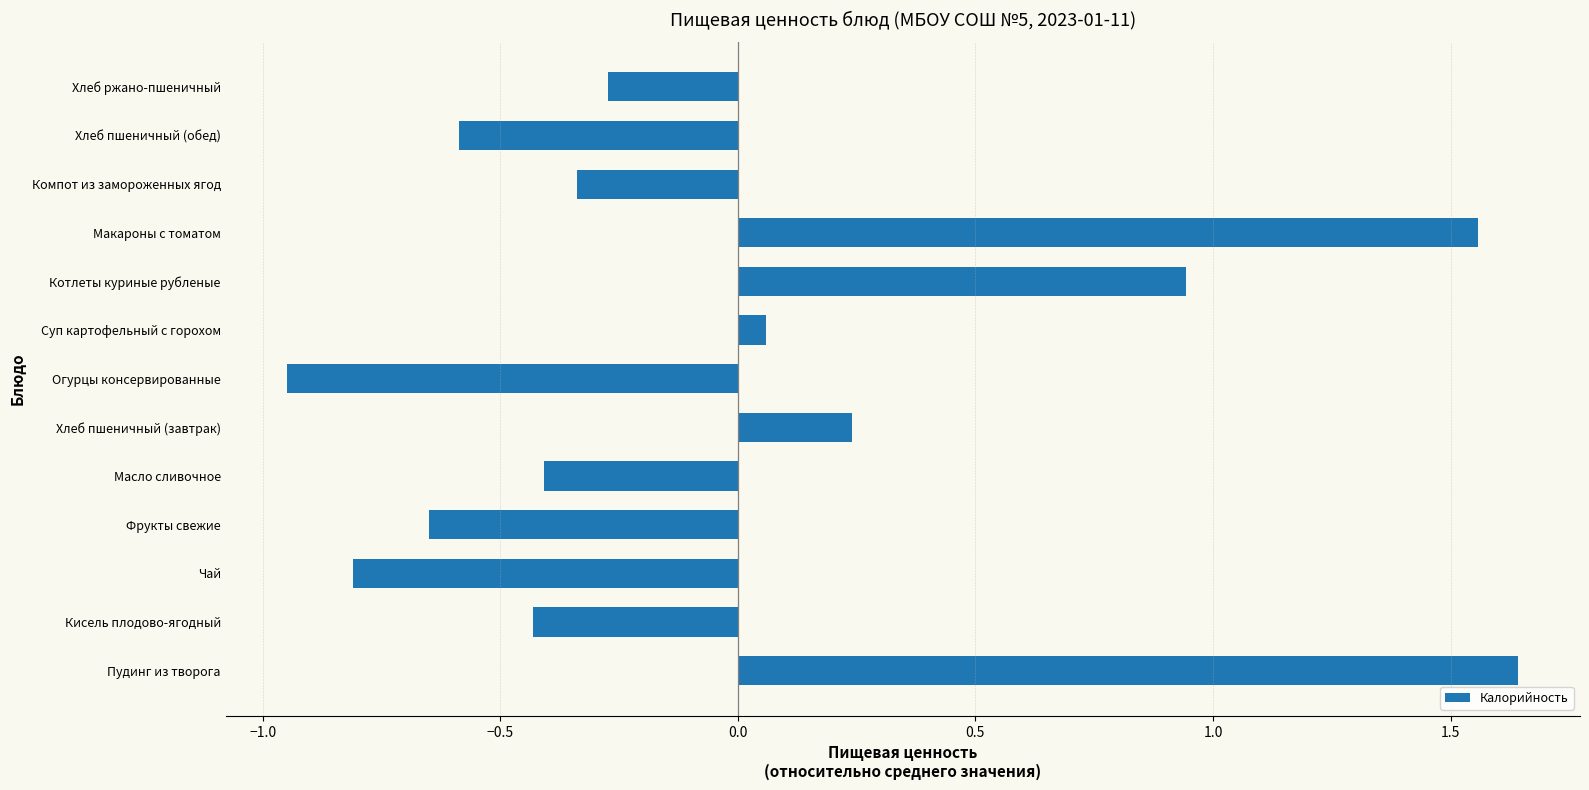

At which category does the chart reach its peak across all series?

Пудинг из творога